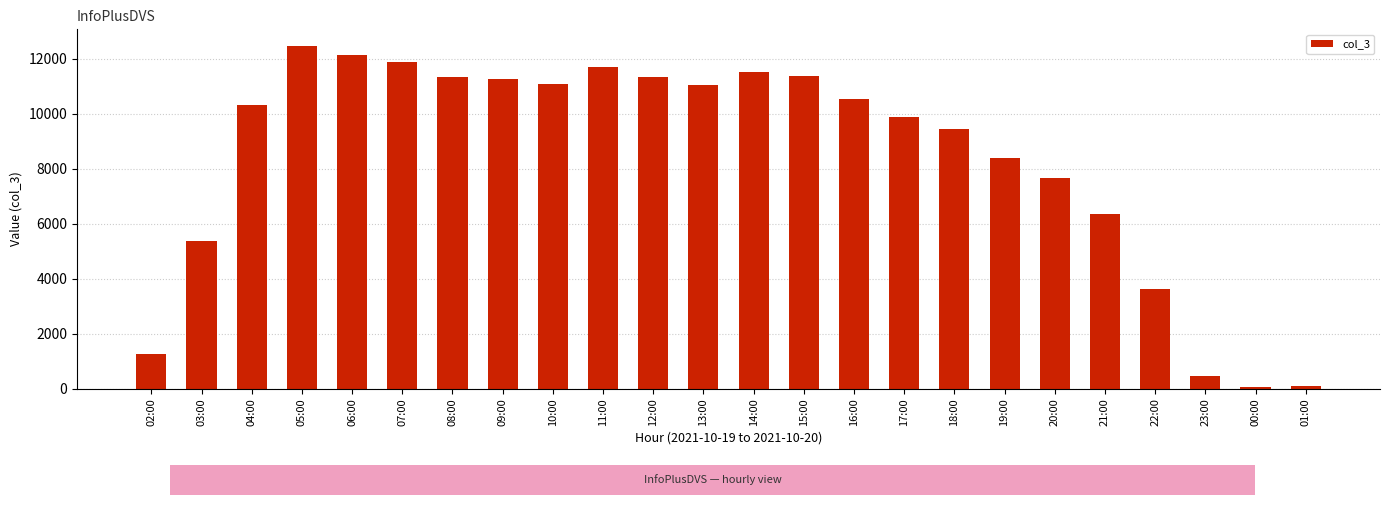

What is the change in value from 03:00 to 19:00?

+3010